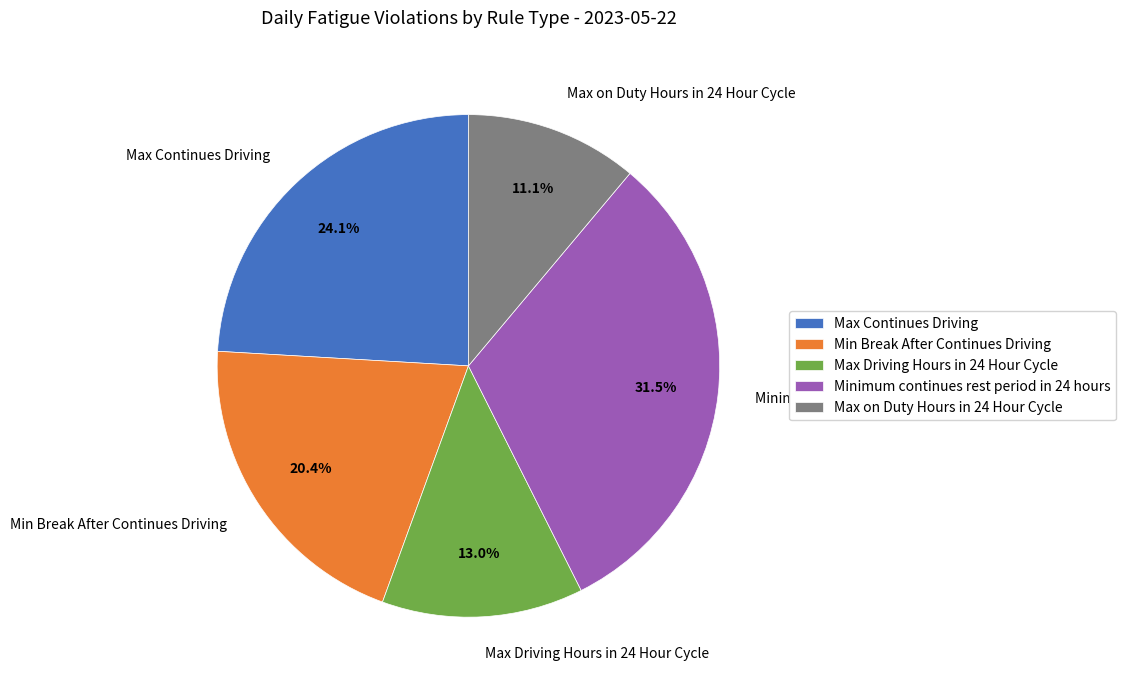

To the nearest percent, what percentage of the pie is Max Driving Hours in 24 Hour Cycle?

13%